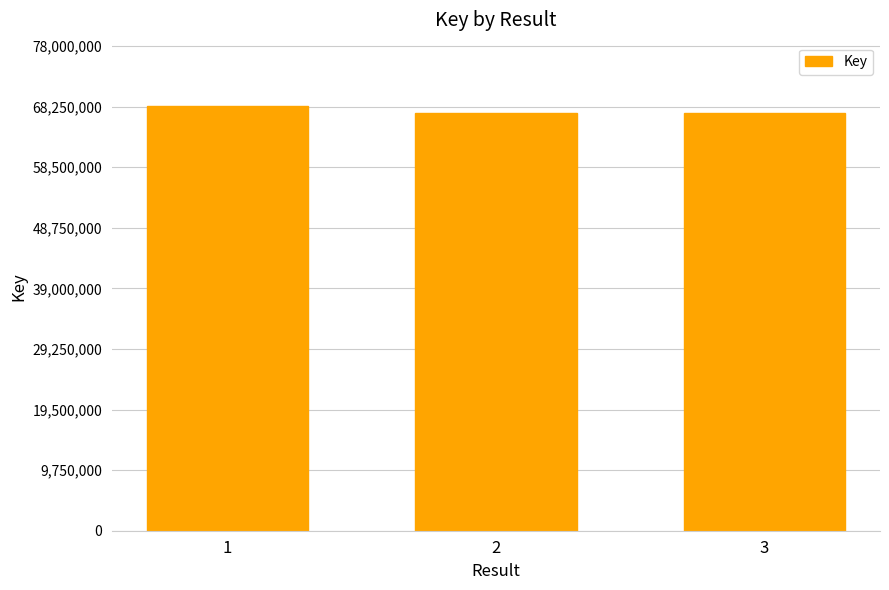

What is the maximum value shown in the chart?

68311828